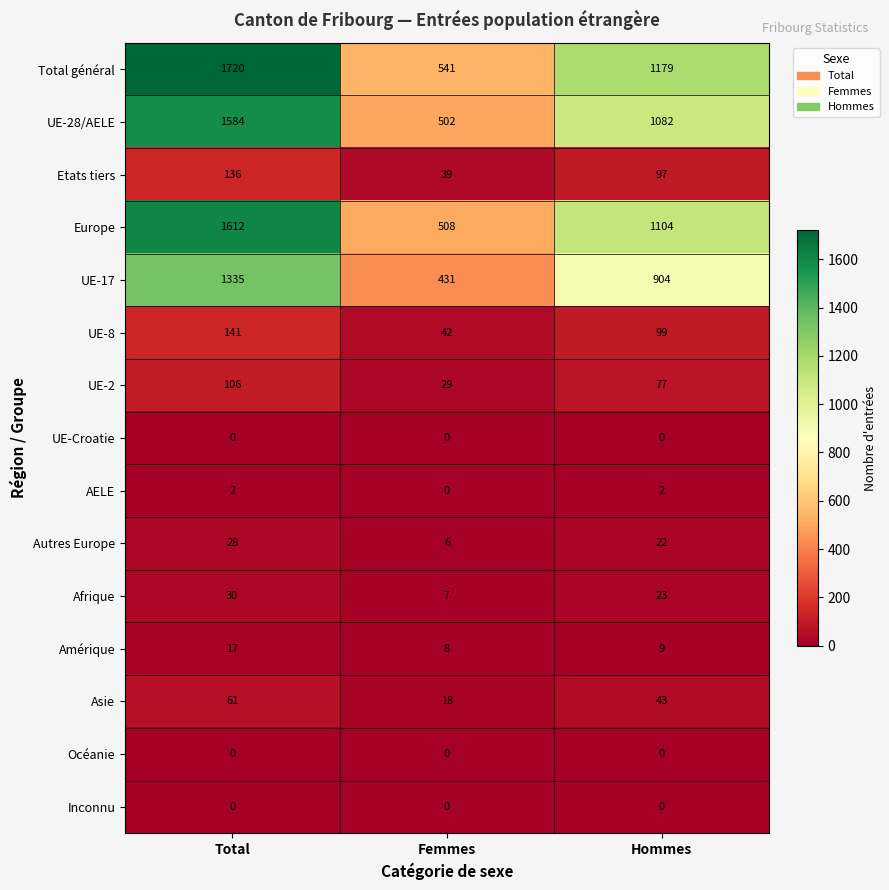

What is the difference between the UE-8 values at Total and Femmes?

99